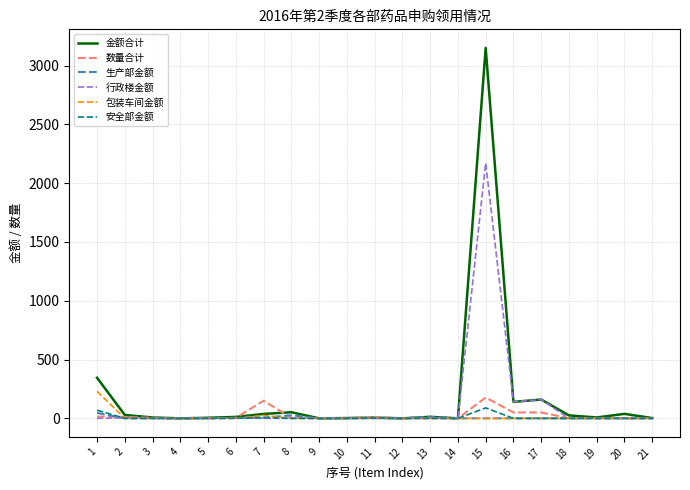

What is the total value across all series at 13?

27.0